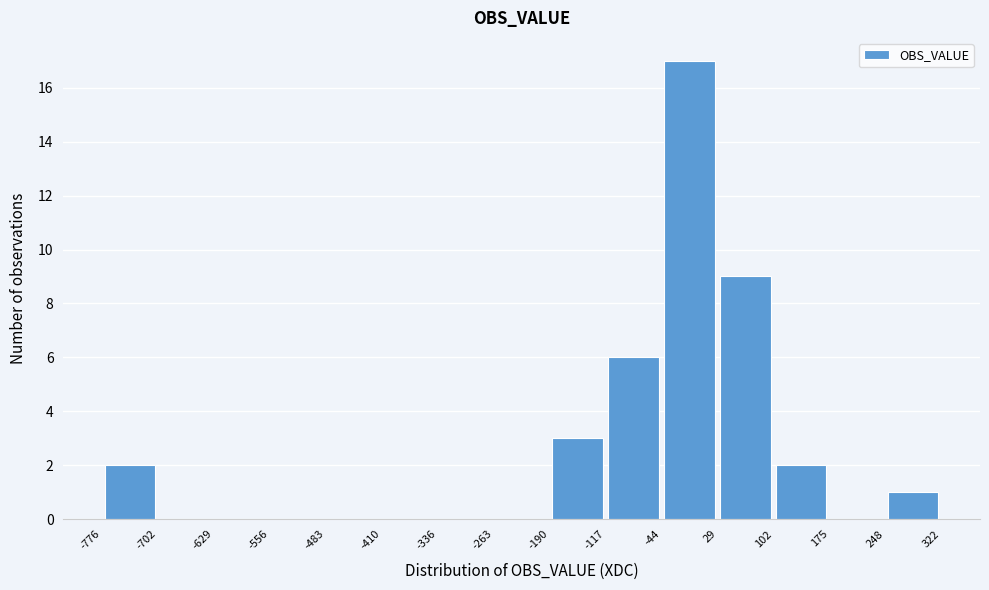

Reading left to right, transcribe this chart: for each bar, give the range it covers on the x-axis and its height. The values are not printed on the chart, so give them approximately, as read against the axis.

-776 to -702: 2
-702 to -629: 0
-629 to -556: 0
-556 to -483: 0
-483 to -410: 0
-410 to -336: 0
-336 to -263: 0
-263 to -190: 0
-190 to -117: 3
-117 to -44: 6
-44 to 29: 17
29 to 102: 9
102 to 175: 2
175 to 248: 0
248 to 322: 1